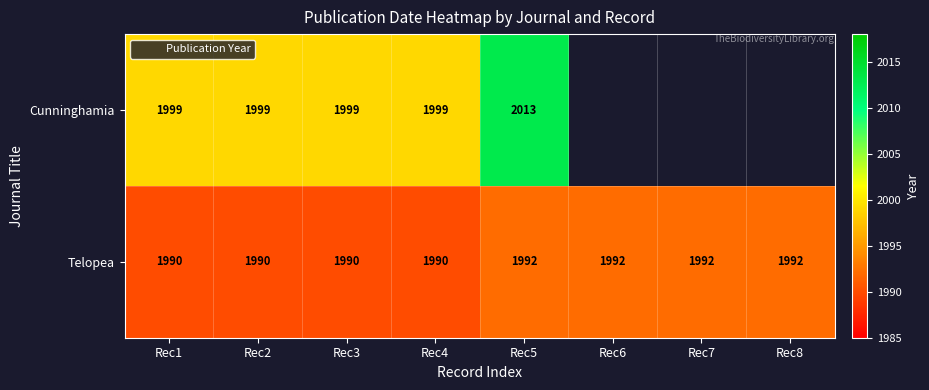

Which series has the largest total across all categories?

Telopea